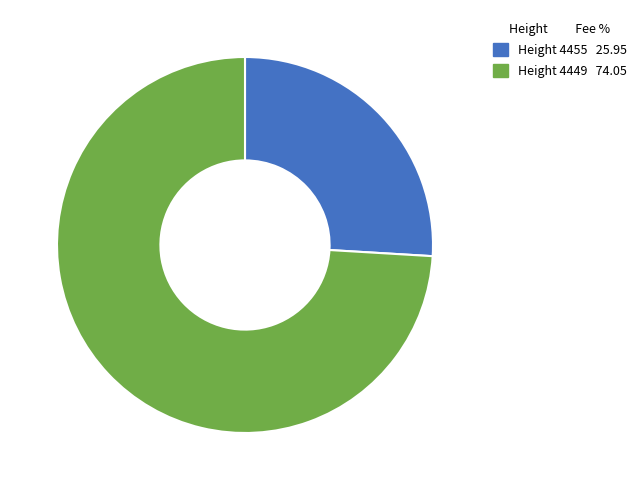

Is there a majority slice in this chart?

Yes